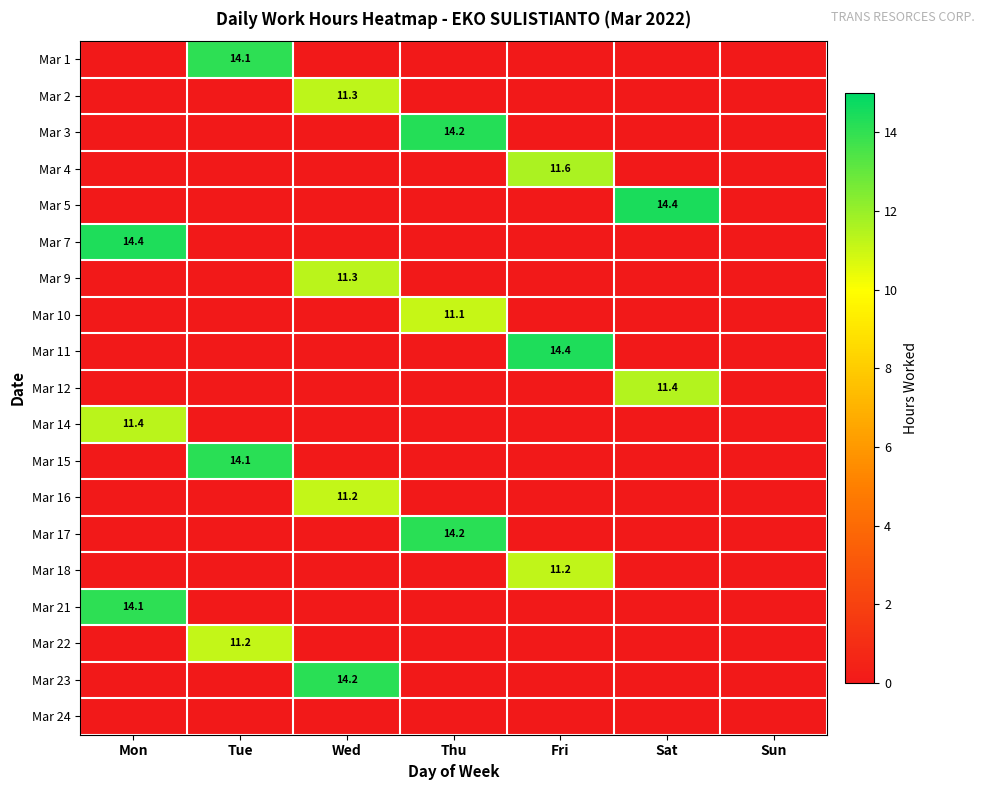

Between Tue and Thu, which is larger?

Tue